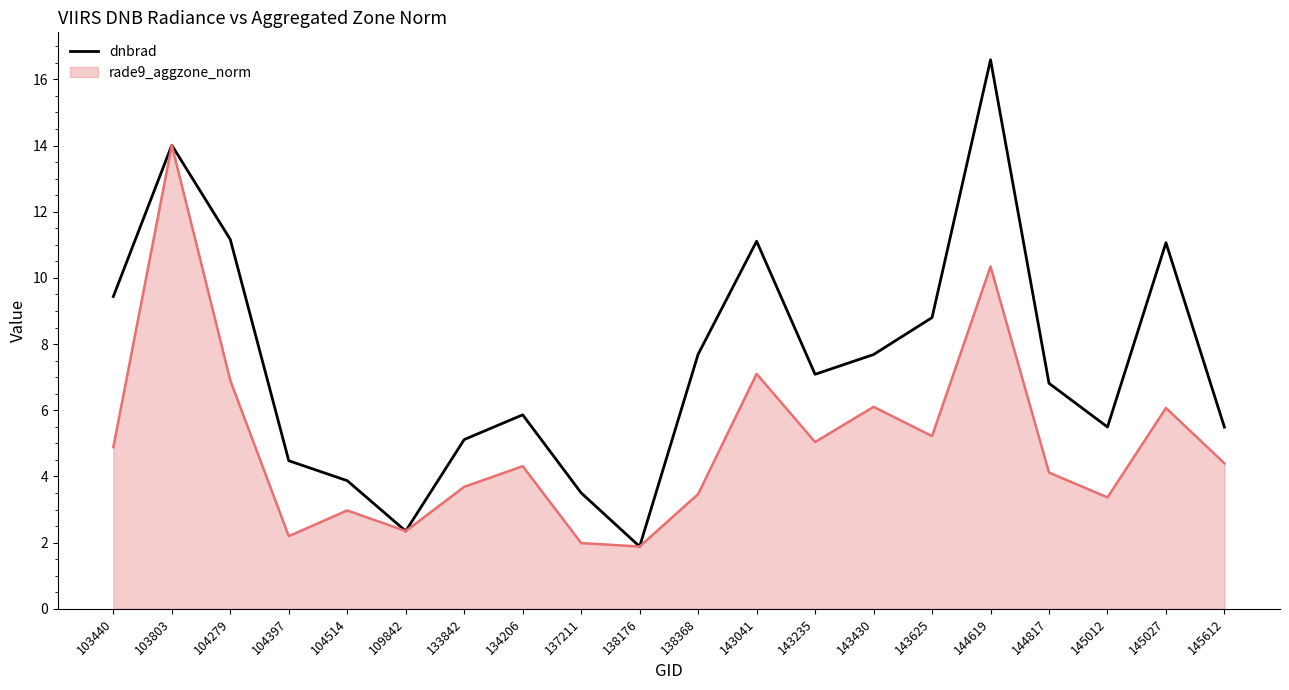

Does the chart have visible grid lines?

No